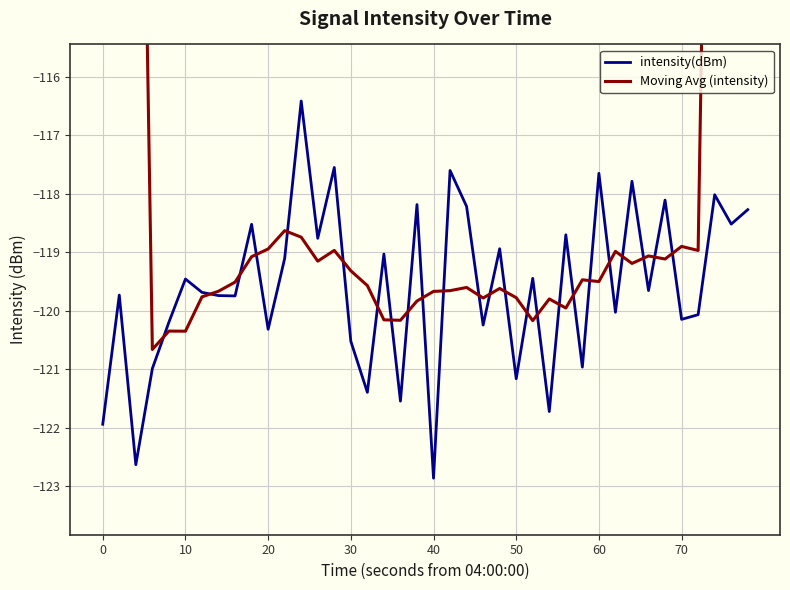

True or false: intensity(dBm) has a value of -74.4 at 30.

False